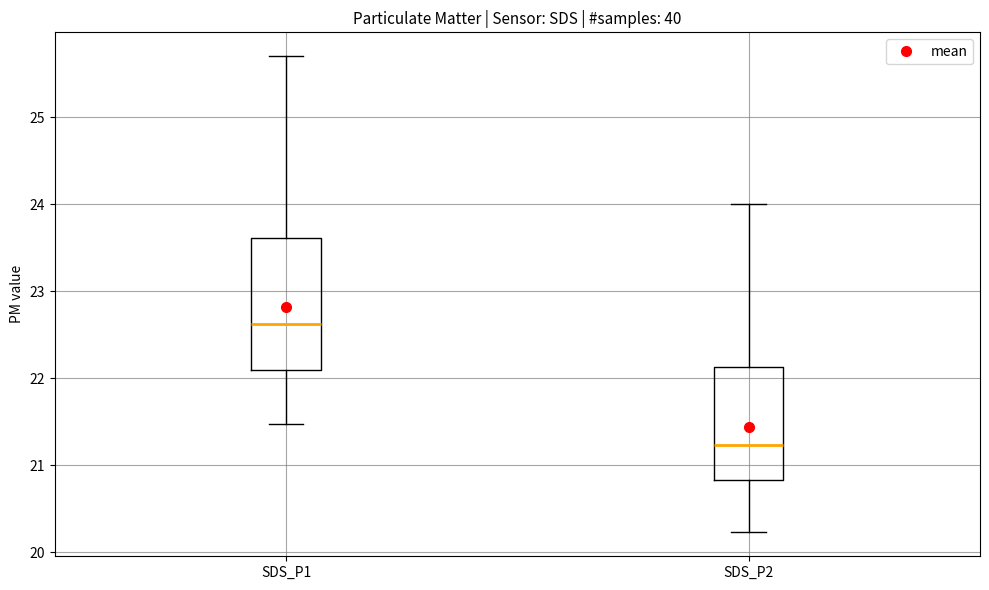

Reading left to right, read every box against the y-axis: the position of its median line, the range the box covers, and the ends of its whiskers. The values are not printed on the chart, so give them approximately, as read against the axis.

SDS_P1: median 22.6, box 22.1 to 23.6, whiskers 21.5 to 25.7
SDS_P2: median 21.2, box 20.8 to 22.1, whiskers 20.2 to 24.0